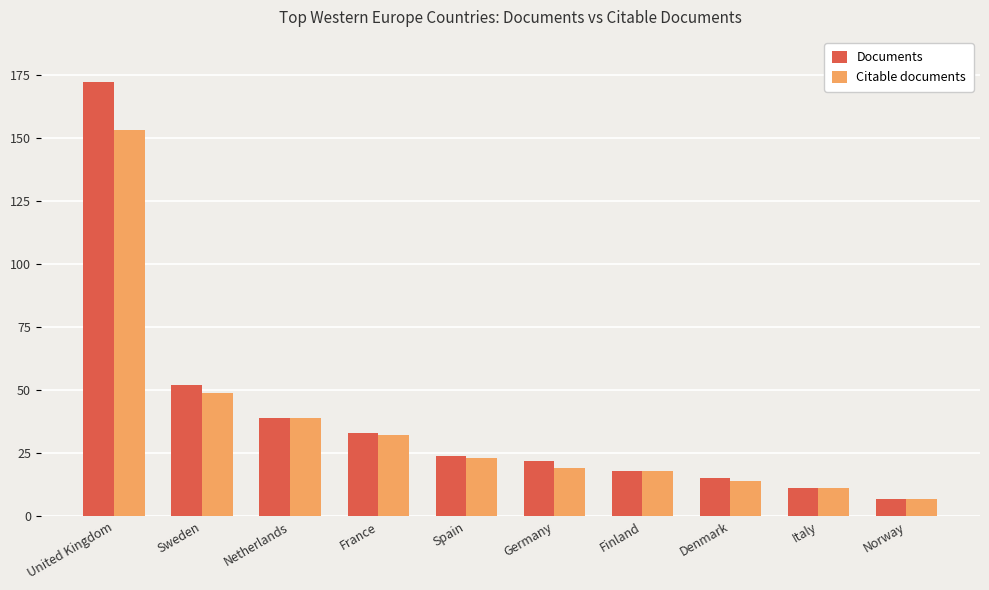

List the series in order of their peak value, lowest first.

Citable documents, Documents